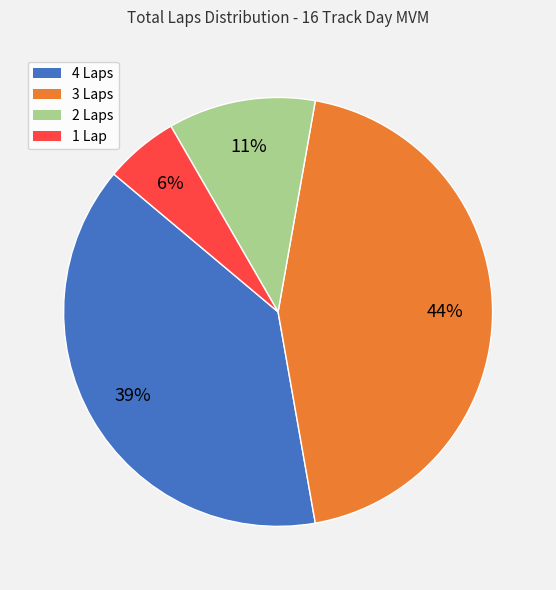

Does any single category account for the majority?

No